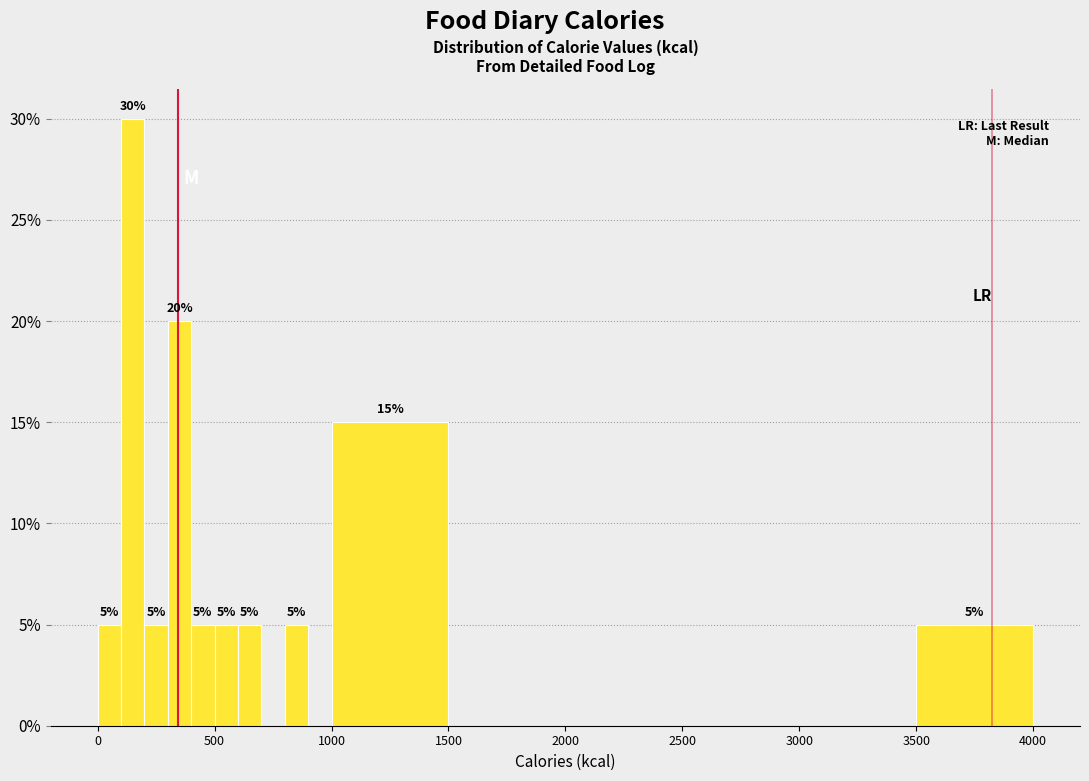

Read against the x-axis, roughly where is the centre of the tallest bar?

150